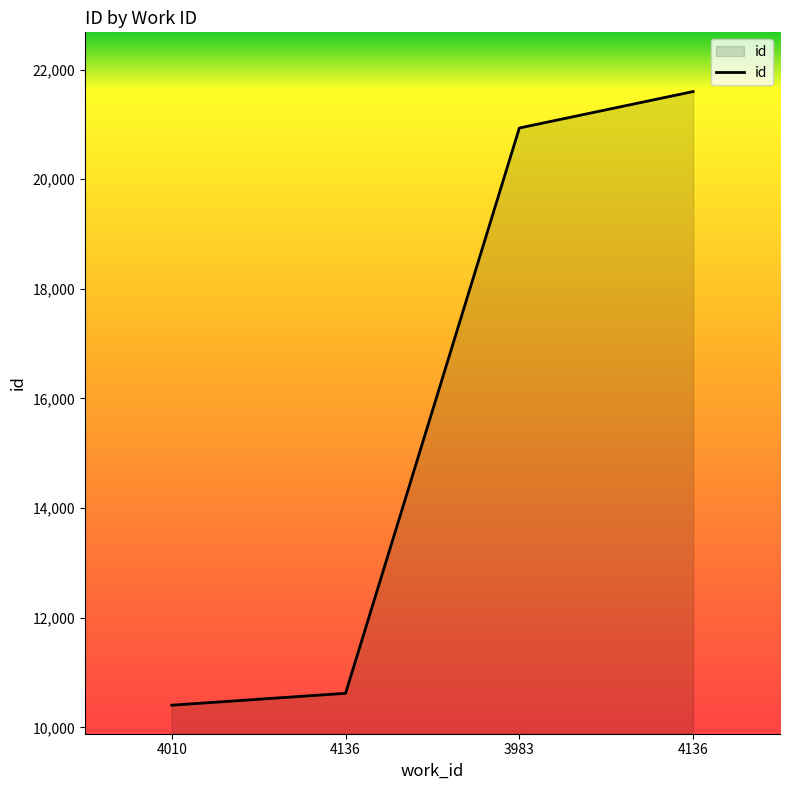

Does the chart display data point markers on the line(s)?

No